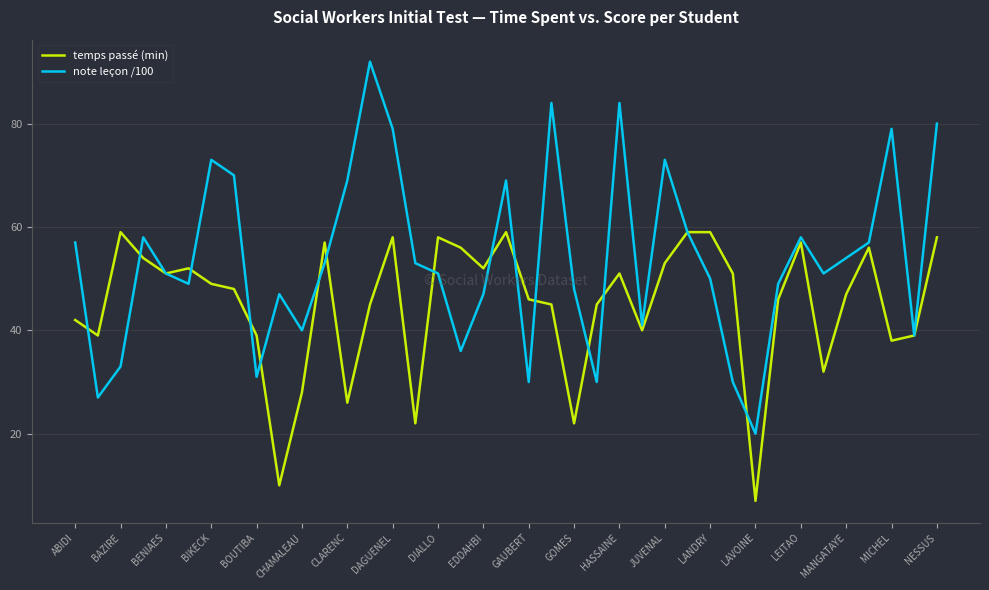

What is the average value of the note leçon /100 series?

54